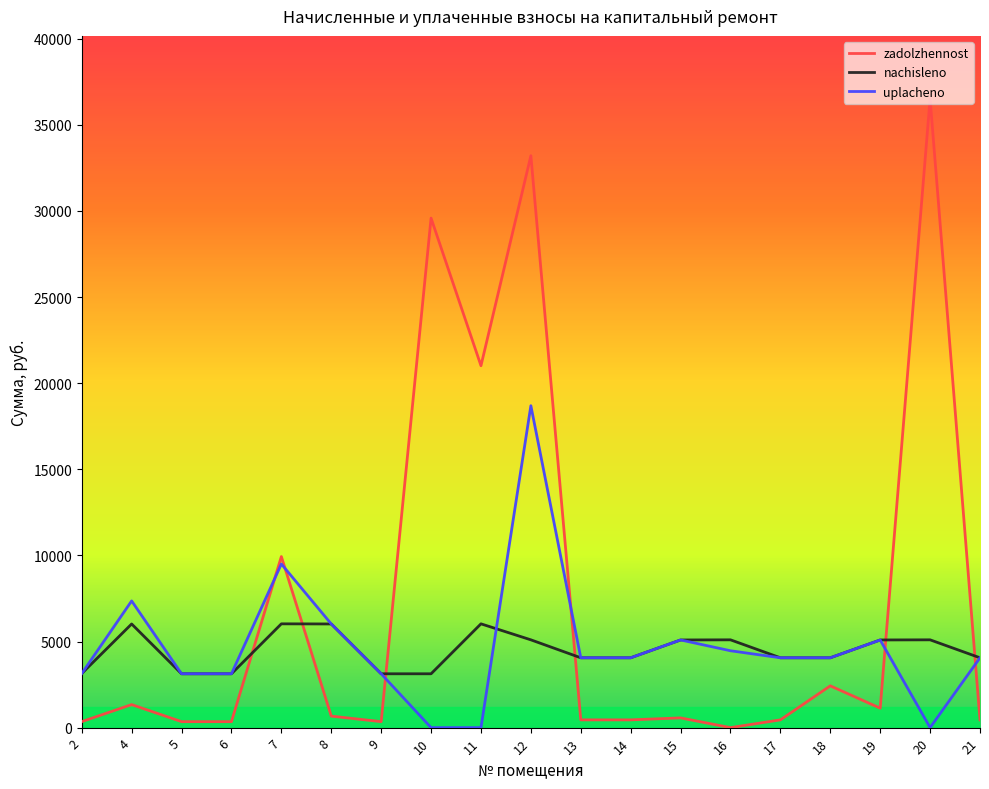

How many intersections are there between uplacheno and zadolzhennost?

6